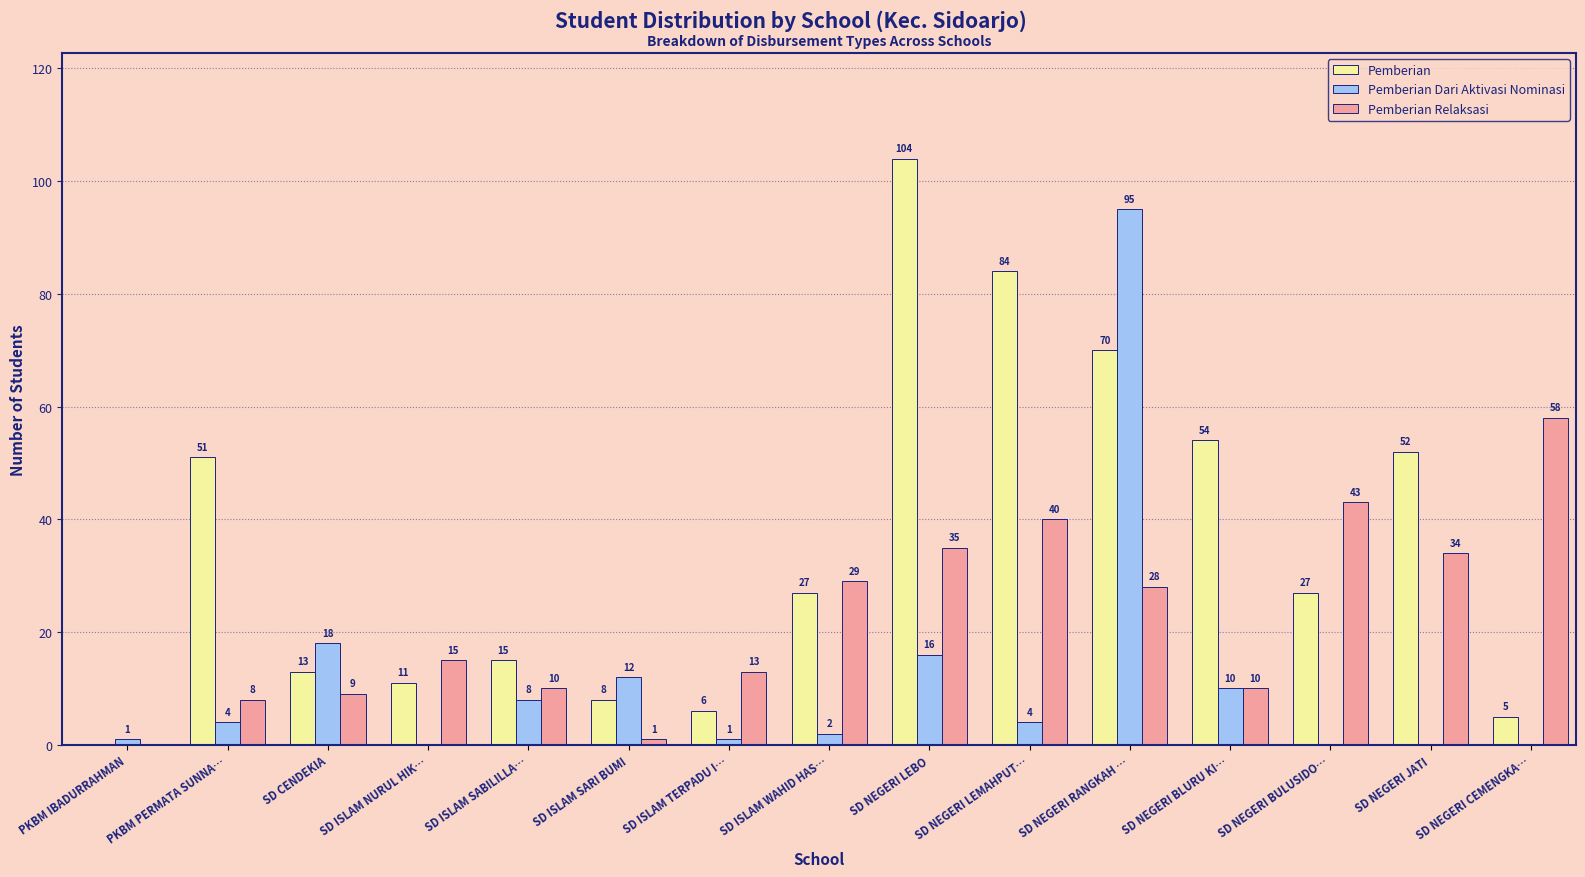

Which series has the largest total across all categories?

Pemberian